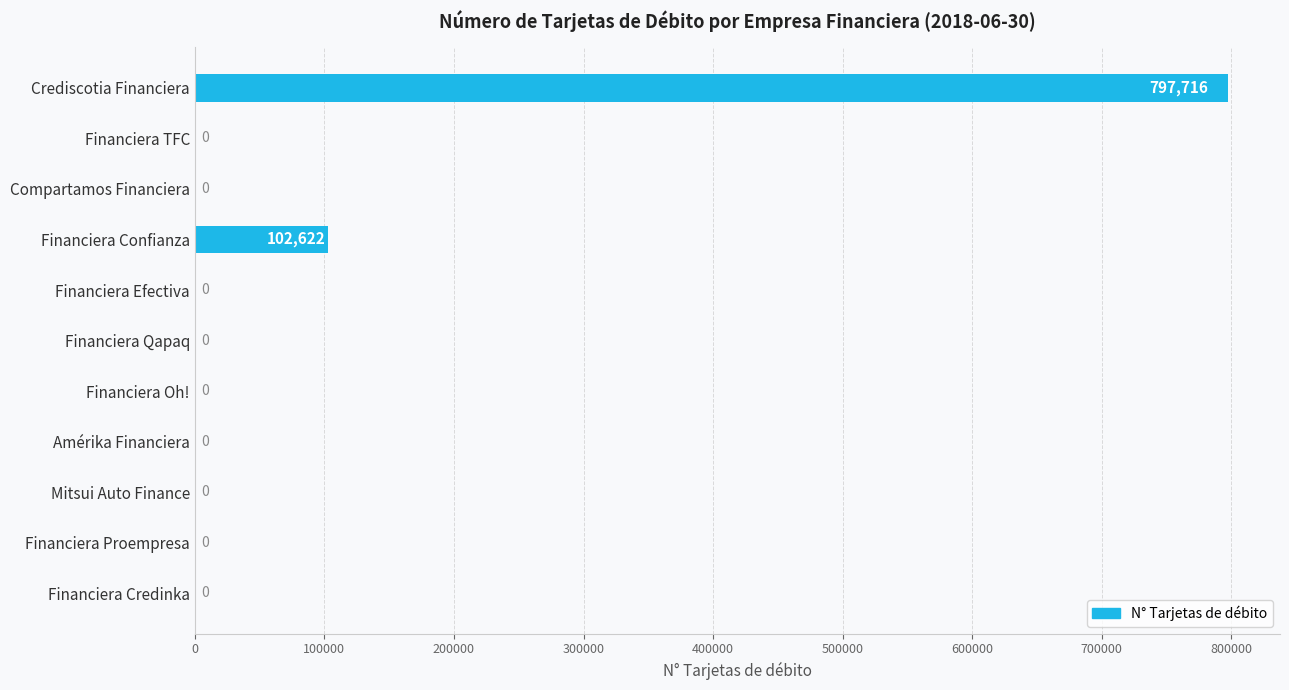

How many positive values are there?

2